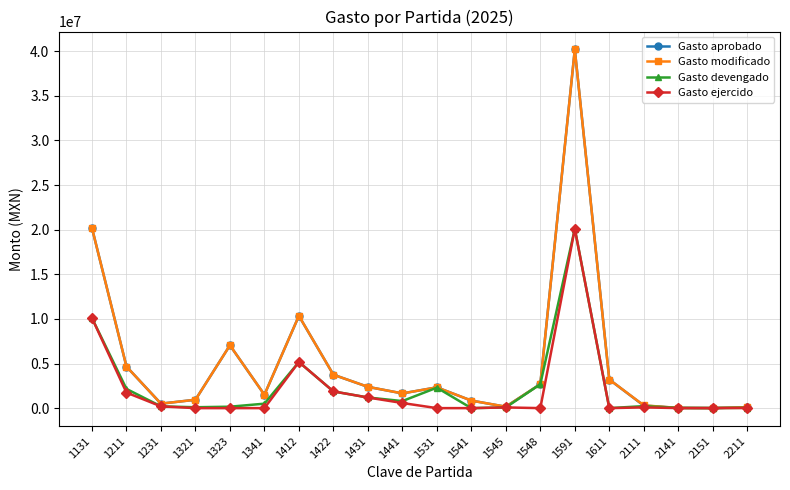

At how many categories does at least one series exceed 9327670?

3